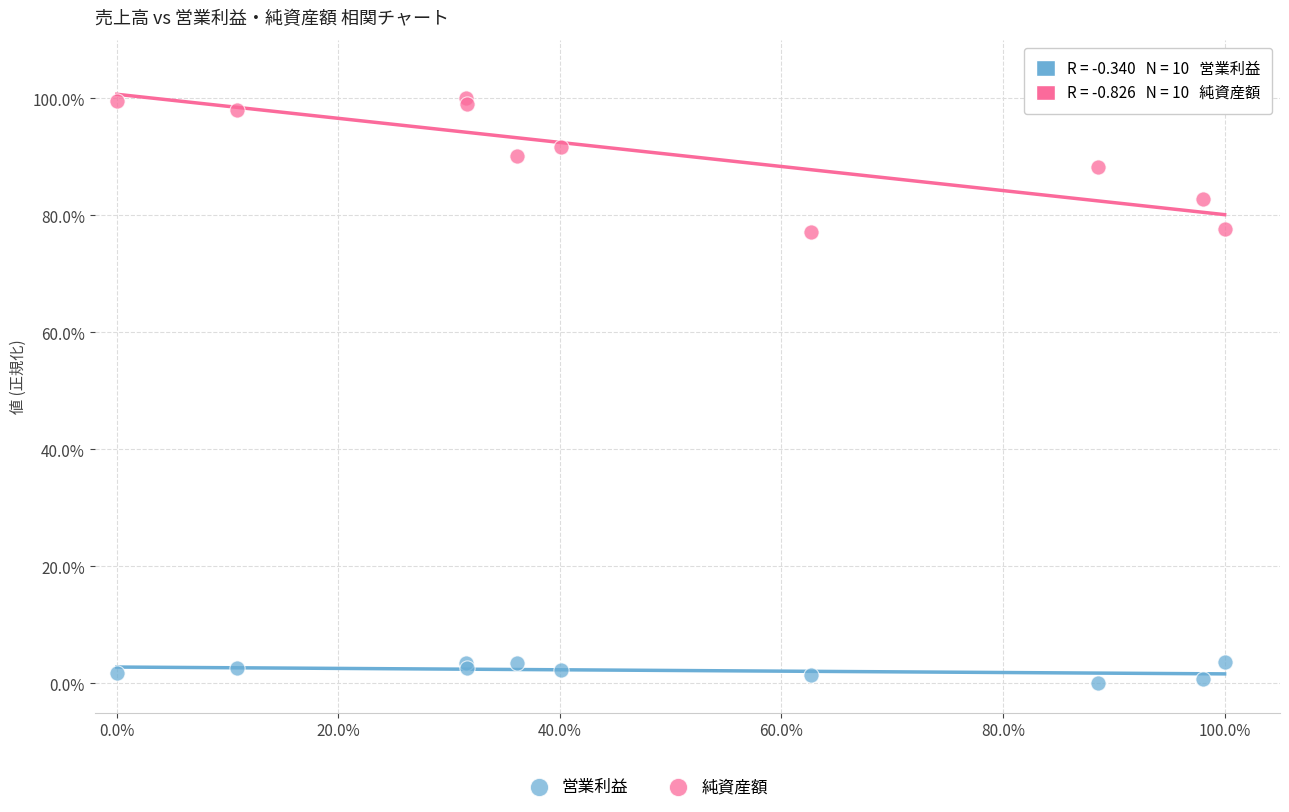

Which series reaches the minimum Y coordinate?

営業利益